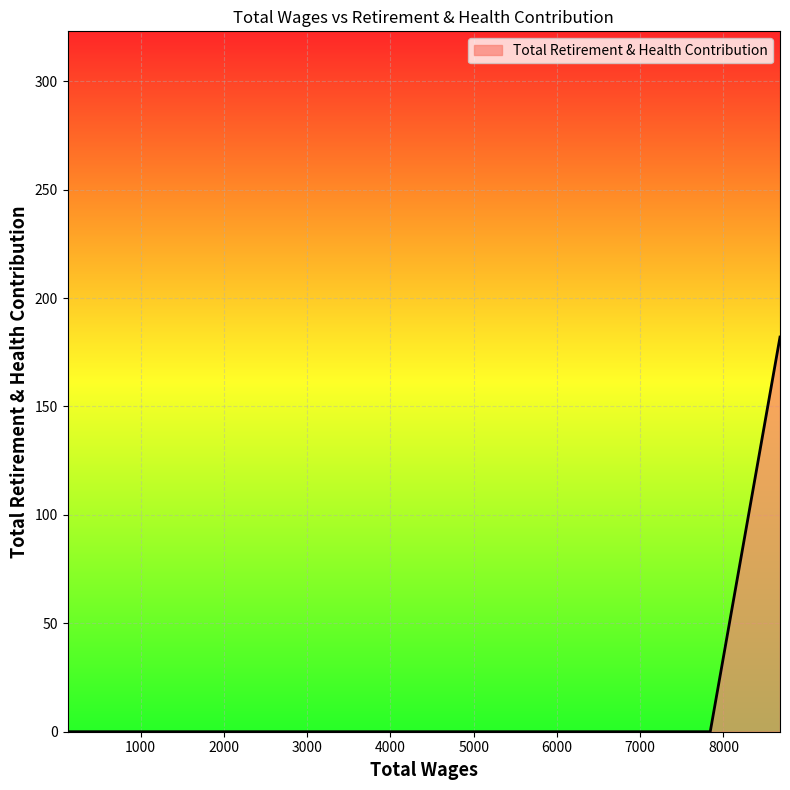

What is the difference between the maximum and minimum values?

182